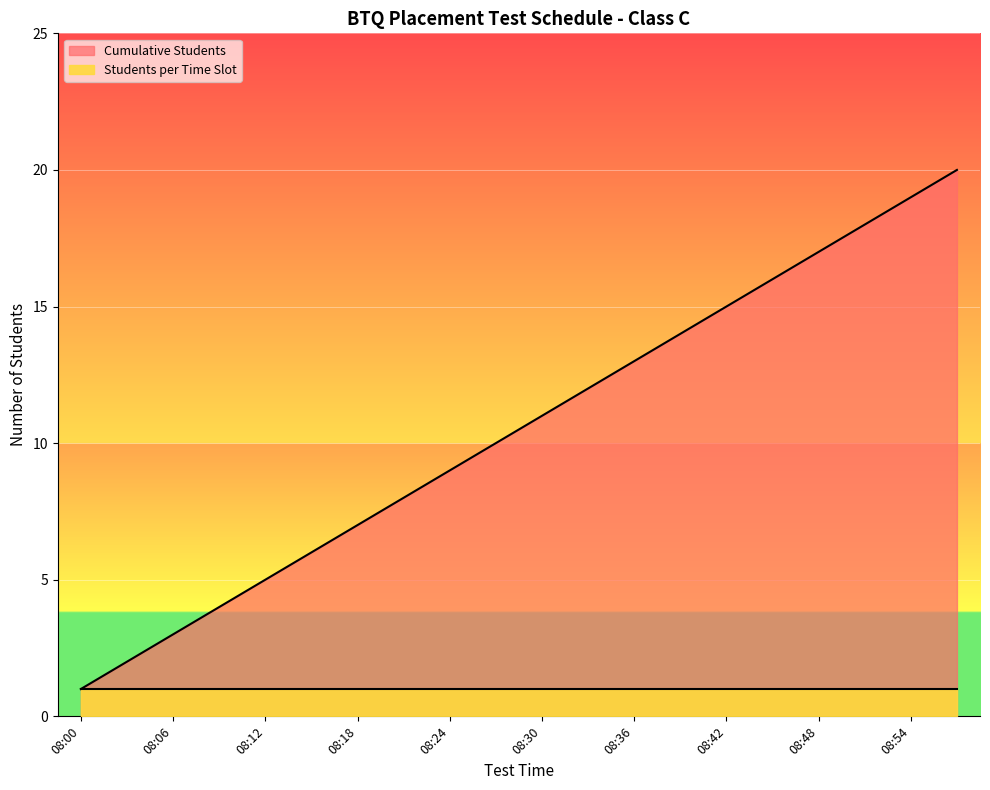

How many data points does each series have?

20